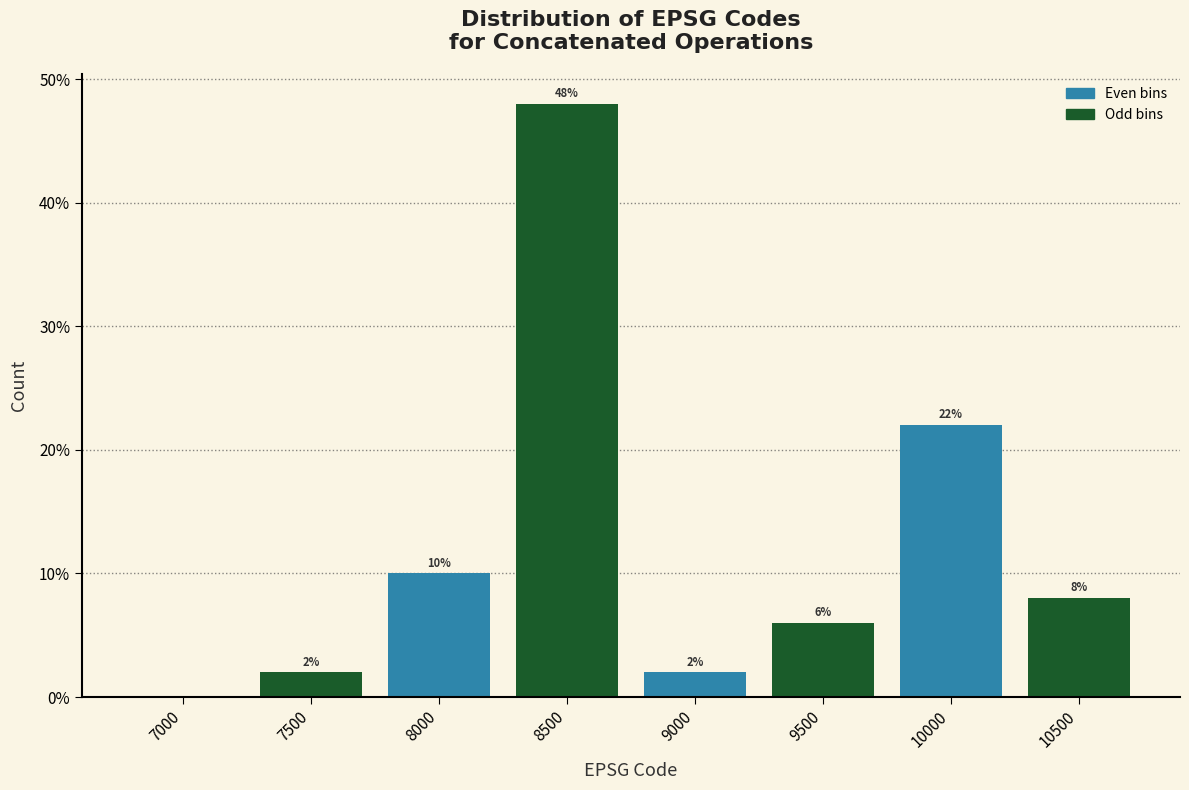

Reading right to left, transcribe all the data shown in this chart.

10500=8	10000=22	9500=6	9000=2	8500=48	8000=10	7500=2	7000=0